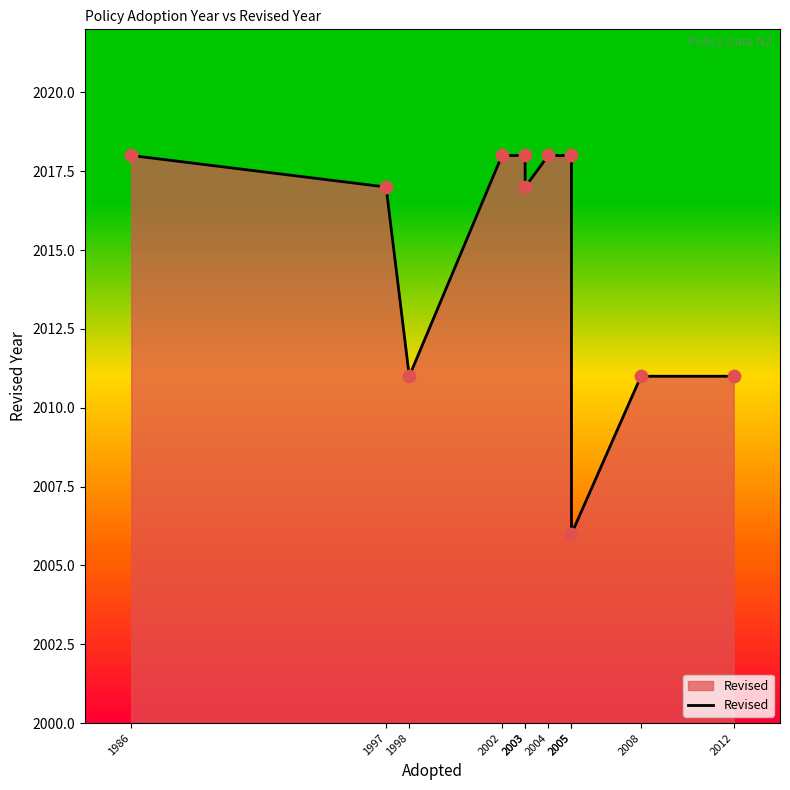

What is the change in value from 2002 to 2005?

-12